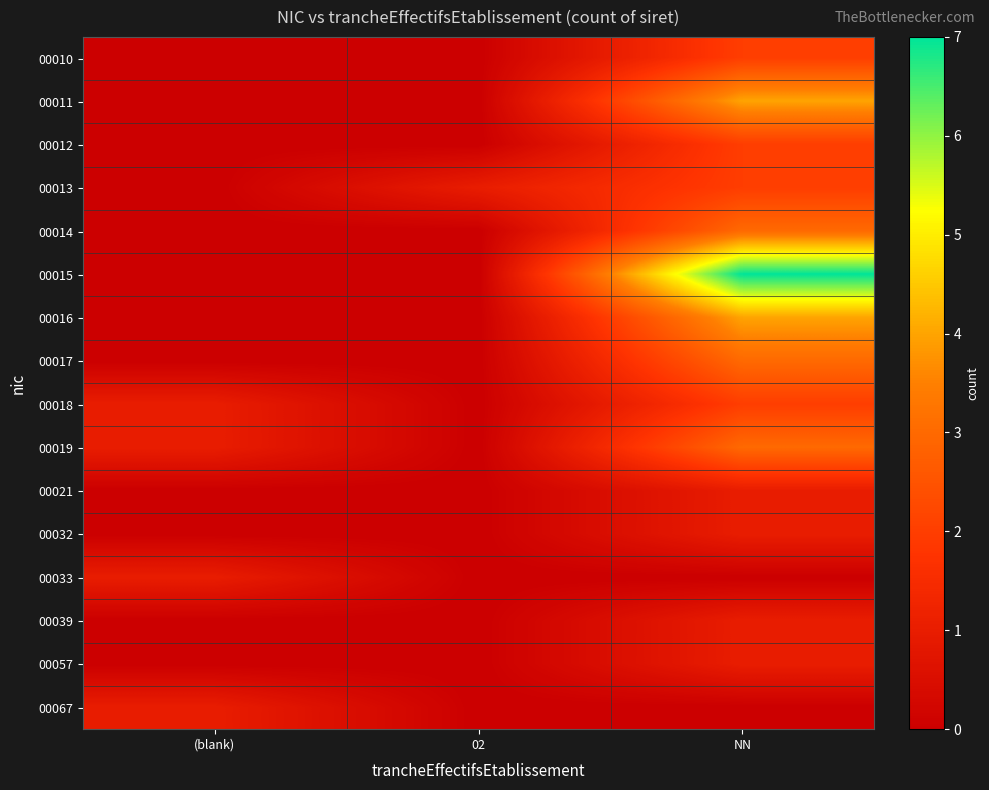

At how many categories does at least one series exceed 2?

1